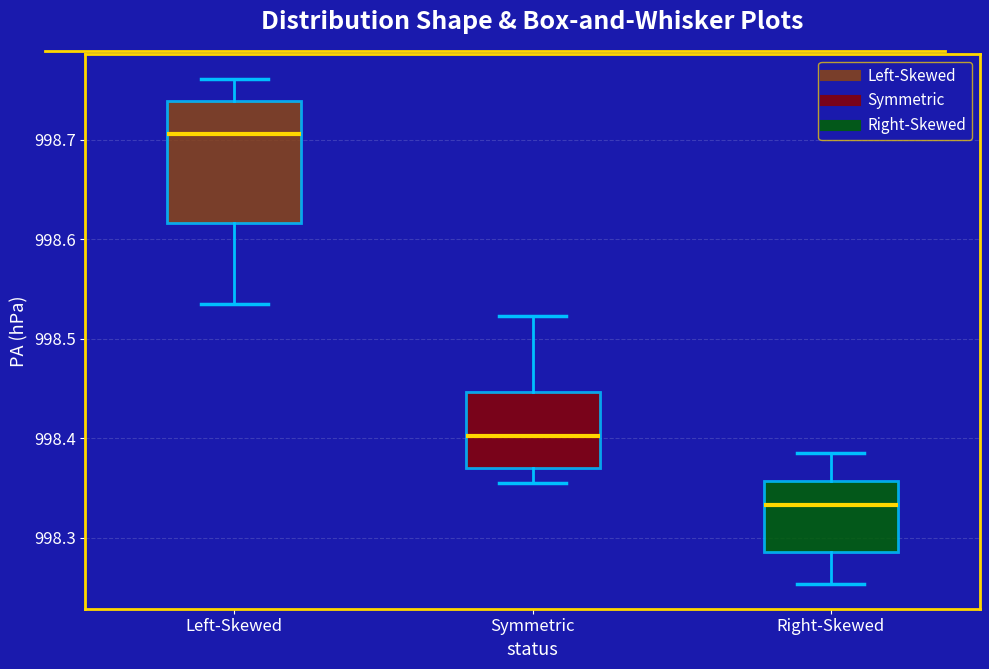

Reading left to right, transcribe this box plot: for each box, give where its median line is, the range the box spans, and where its two whiskers end, as read against the y-axis. The values are not printed on the chart, so give them approximately, as read against the axis.

Left-Skewed: median 998.71, box 998.62 to 998.74, whiskers 998.54 to 998.76
Symmetric: median 998.40, box 998.37 to 998.45, whiskers 998.36 to 998.52
Right-Skewed: median 998.33, box 998.29 to 998.36, whiskers 998.25 to 998.39